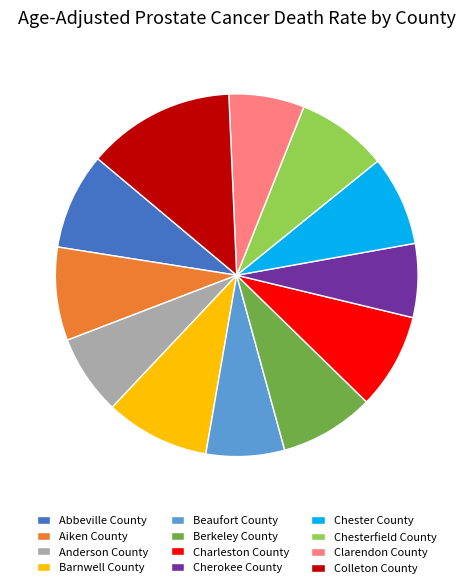

Do Abbeville County and Clarendon County together represent more than half of the pie?

No